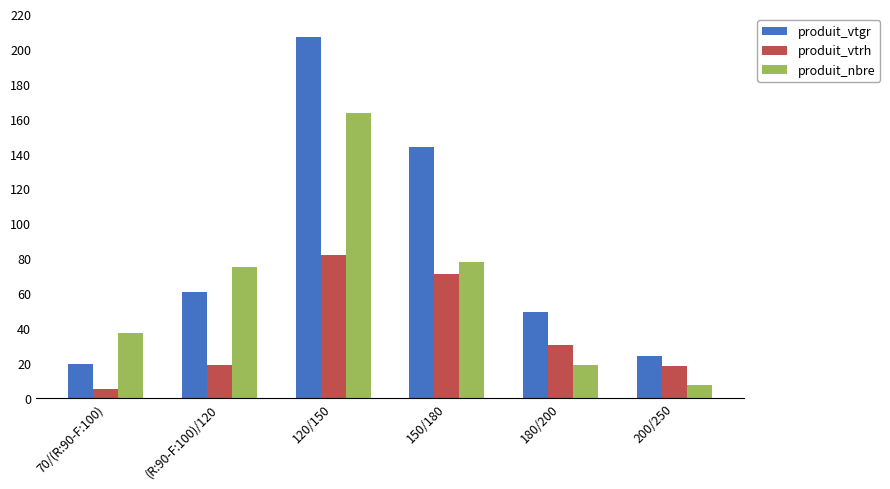

What is the total value across all series at 70/(R:90-F:100)?

61.3